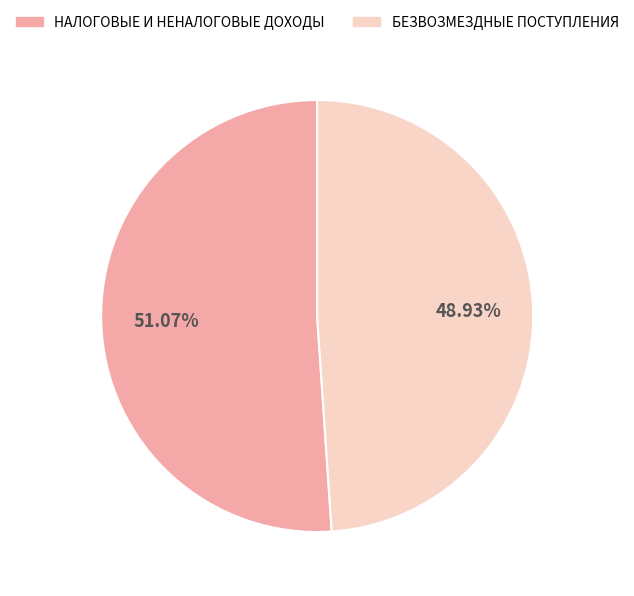

To the nearest percent, what is the difference between the НАЛОГОВЫЕ И НЕНАЛОГОВЫЕ ДОХОДЫ and БЕЗВОЗМЕЗДНЫЕ ПОСТУПЛЕНИЯ slice percentages?

2%